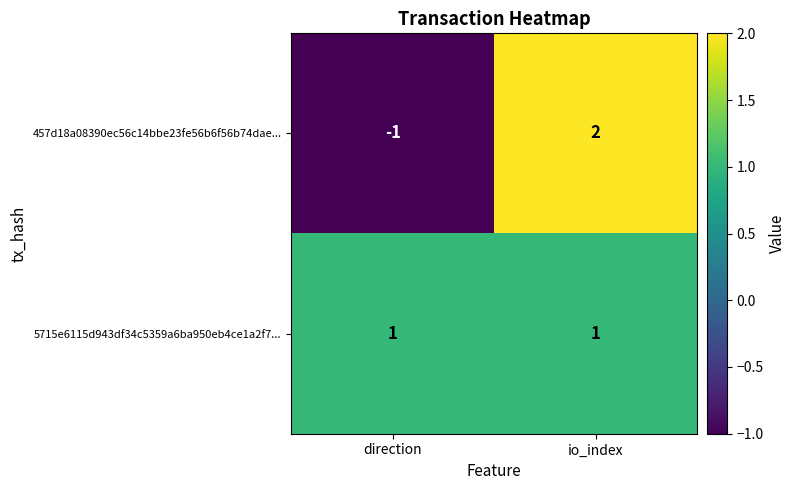

Between direction and io_index, which series saw the biggest shift?

457d18a08390ec56c14bbe23fe56b6f56b74dae...